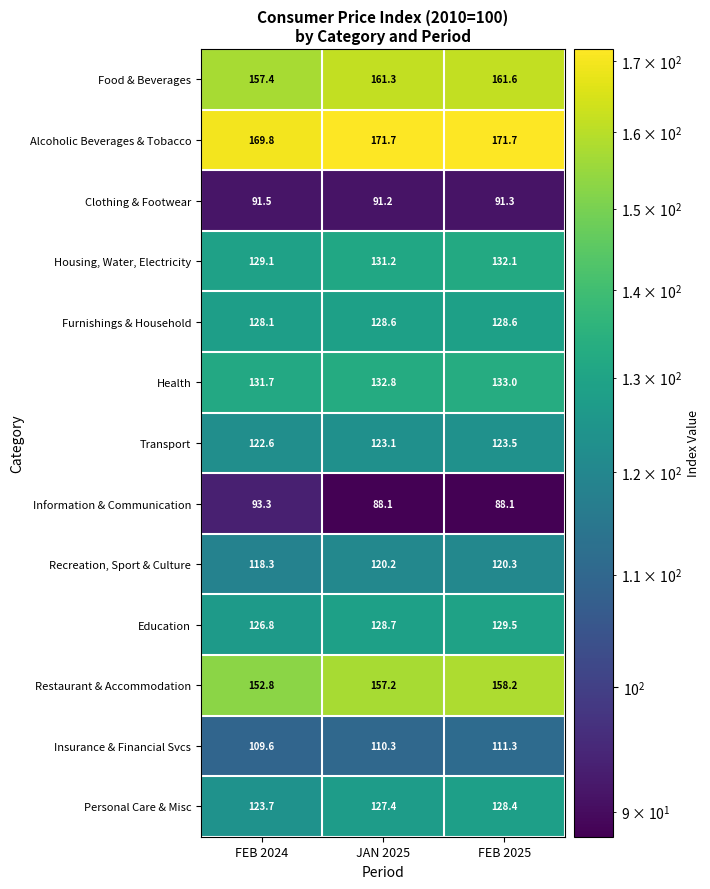

What is the approximate value of Personal Care & Misc at FEB 2024?

123.7